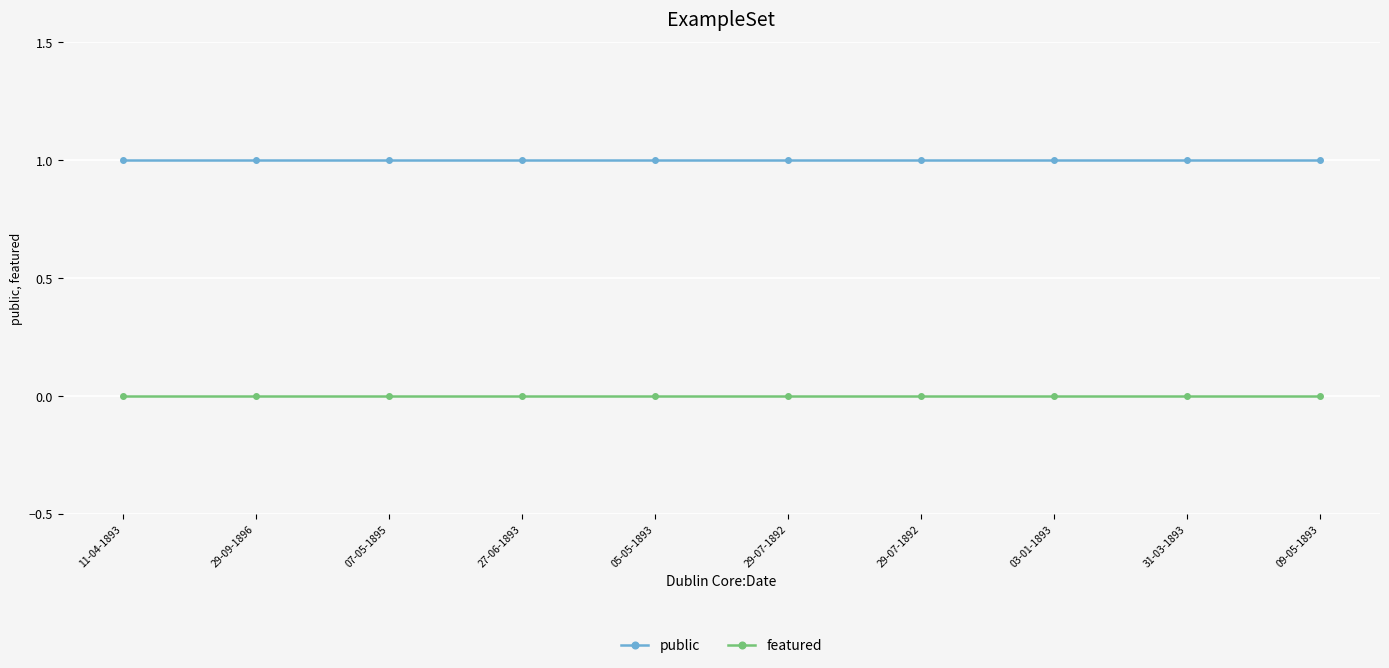

Which has a higher value, 09-05-1893 or 27-06-1893?

09-05-1893